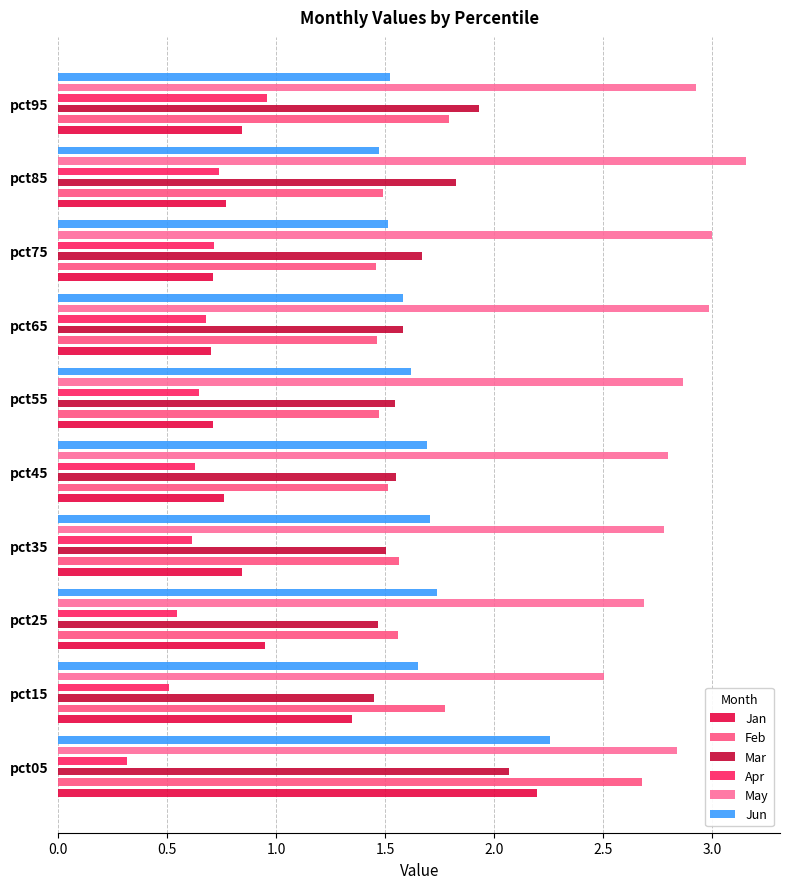

True or false: Jun has a value of 1.1 at pct05.

False